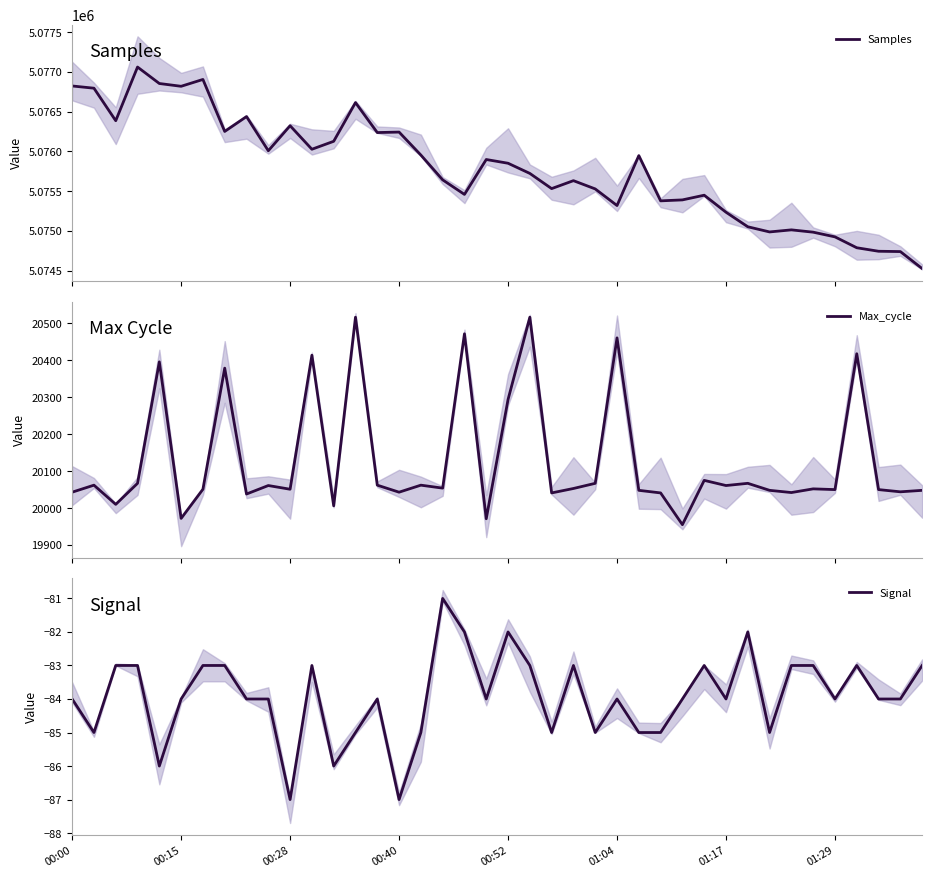

True or false: Samples and Max_cycle intersect in this chart.

False